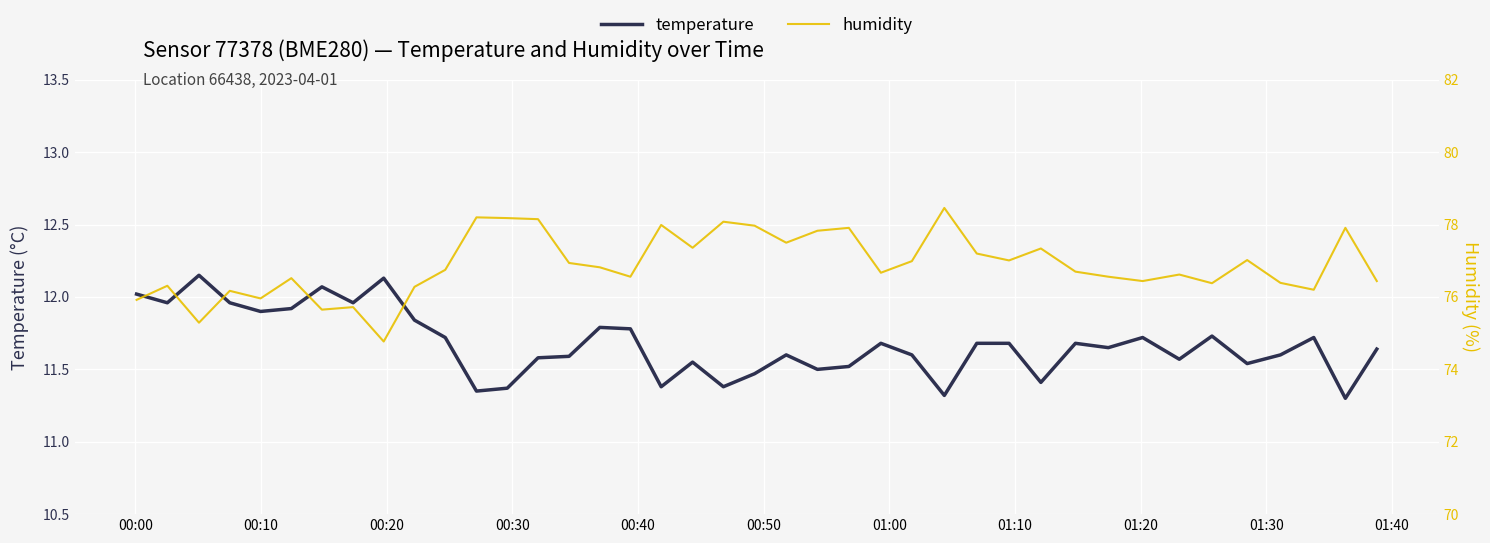

True or false: humidity has a value of 53.2 at 34.

False